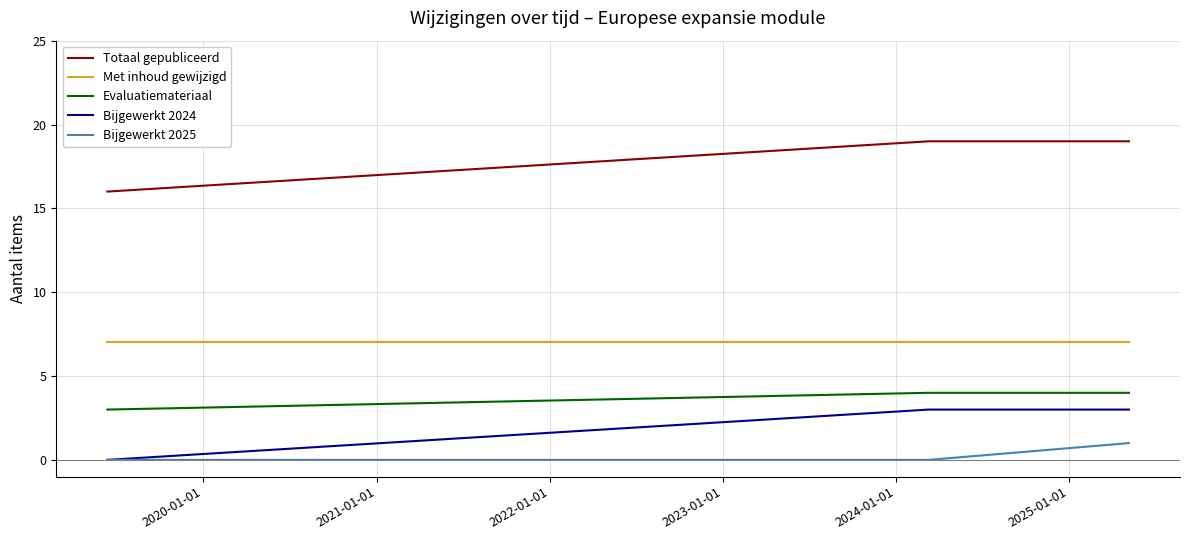

What is the maximum value for Evaluatiemateriaal?

4